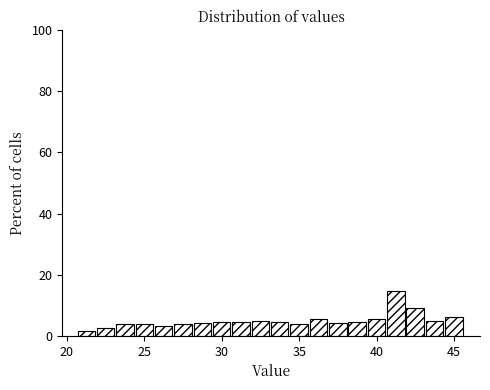

Around what value on the x-axis is the tallest bar? Give the approximate position of its centre, as read against the axis.

41.0